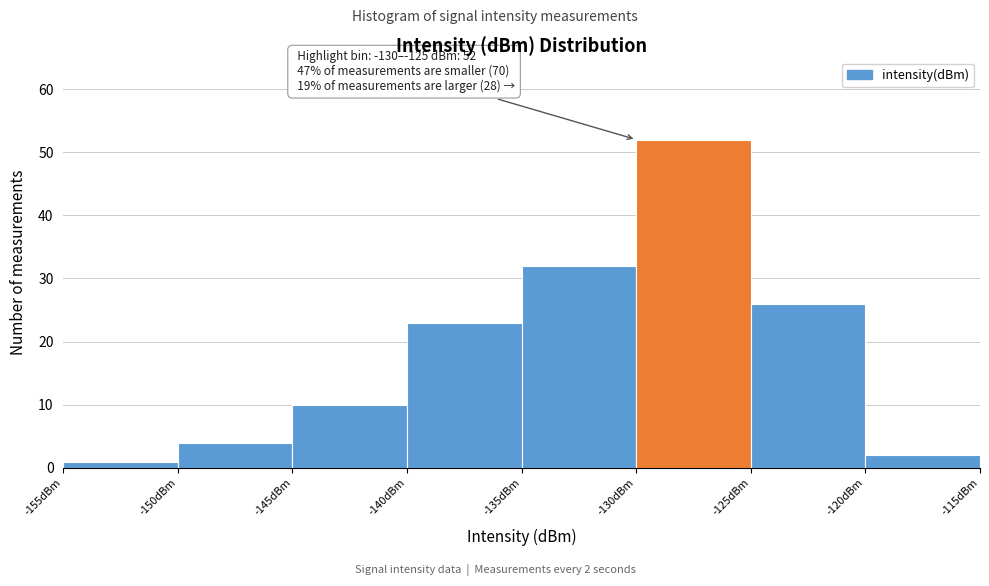

Which range on the x-axis has the tallest bar?

-130 to -125